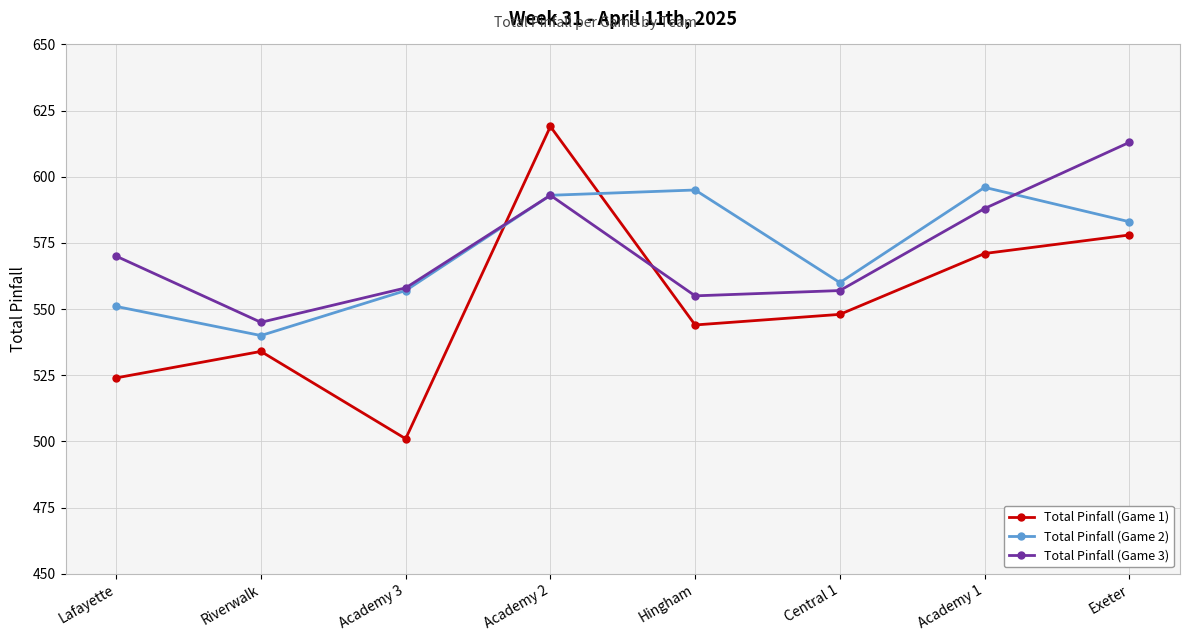

Count the number of categories in the chart.

8